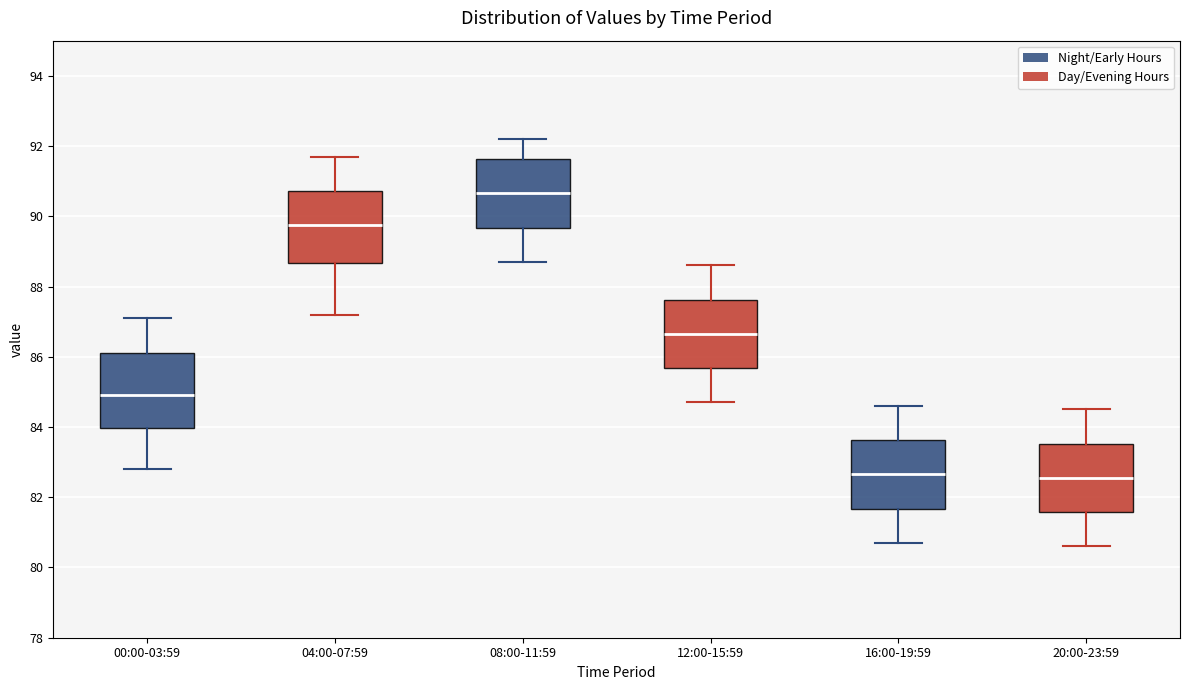

Where does the median line of the box for 20:00-23:59 sit on the y-axis? The values are not printed on the chart, so give them approximately, as read against the axis.

82.6